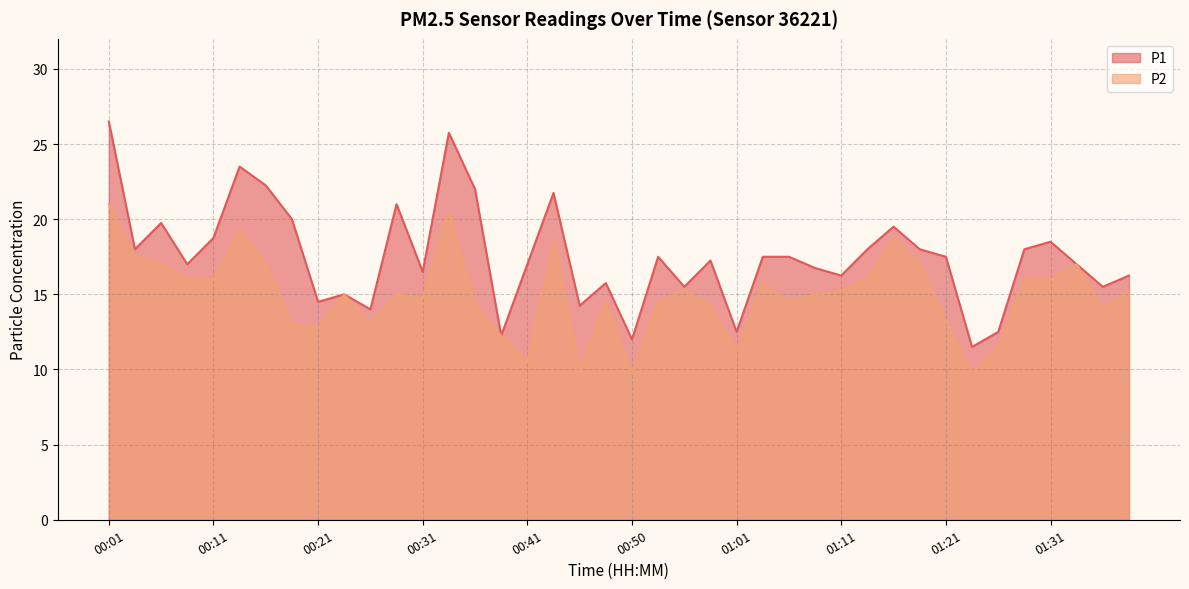

Reading left to right, transcribe all the data shown in this chart.

P1: 00:01=26.5	00:03=18.0	00:06=19.8	00:08=17.0	00:11=18.8	00:13=23.5	00:16=22.2	00:18=20.0	00:21=14.5	00:23=15.0	00:26=14.0	00:28=21.0	00:31=16.5	00:33=25.8	00:36=22.0	00:38=12.2	00:41=17.0	00:43=21.8	00:45=14.2	00:48=15.8	00:50=12.0	00:53=17.5	00:55=15.5	00:58=17.2	01:01=12.5	01:03=17.5	01:06=17.5	01:08=16.8	01:11=16.2	01:13=18.0	01:16=19.5	01:18=18.0	01:21=17.5	01:23=11.5	01:26=12.5	01:28=18.0	01:31=18.5	01:34=17.0	01:36=15.5	01:39=16.2
P2: 00:01=21.0	00:03=17.5	00:06=17.0	00:08=16.0	00:11=16.0	00:13=19.2	00:16=17.0	00:18=13.0	00:21=12.8	00:23=15.0	00:26=13.0	00:28=15.0	00:31=14.8	00:33=20.5	00:36=14.2	00:38=12.2	00:41=10.5	00:43=18.5	00:45=10.0	00:48=14.5	00:50=9.8	00:53=14.5	00:55=15.2	00:58=14.2	01:01=11.2	01:03=15.8	01:06=14.5	01:08=15.0	01:11=15.2	01:13=16.0	01:16=18.8	01:18=17.0	01:21=13.2	01:23=9.8	01:26=11.5	01:28=16.0	01:31=16.0	01:34=17.0	01:36=14.0	01:39=15.2